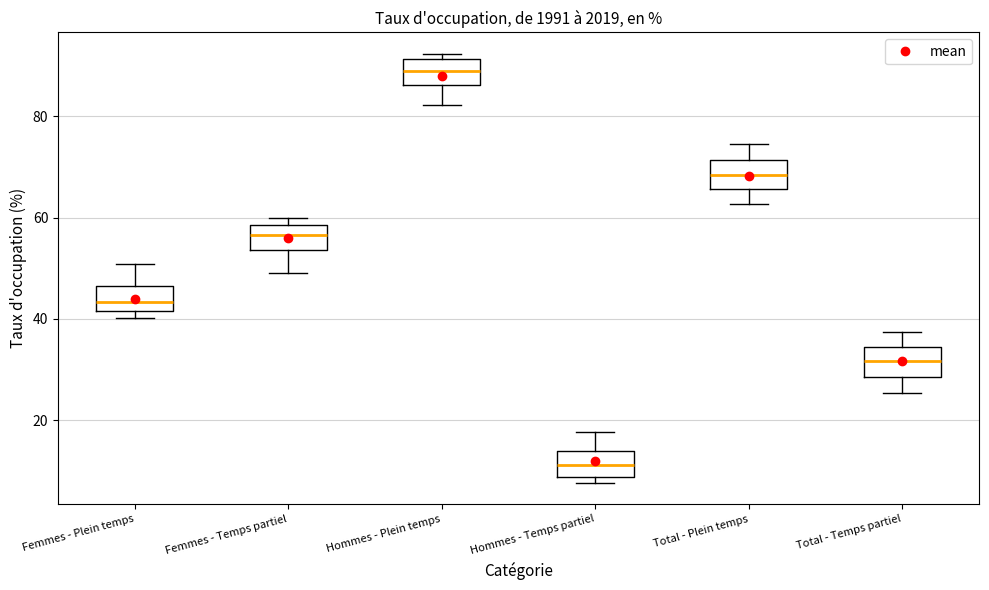

Reading left to right, read every box against the y-axis: the position of its median line, the range the box covers, and the ends of its whiskers. The values are not printed on the chart, so give them approximately, as read against the axis.

Femmes - Plein temps: median 44, box 42 to 46, whiskers 40 to 50
Femmes - Temps partiel: median 56, box 54 to 58, whiskers 50 to 60
Hommes - Plein temps: median 88, box 86 to 92, whiskers 82 to 92 (just above the box's upper edge)
Hommes - Temps partiel: median 12, box 8 to 14, whiskers 8 (just below the box's lower edge) to 18
Total - Plein temps: median 68, box 66 to 72, whiskers 62 to 74
Total - Temps partiel: median 32, box 28 to 34, whiskers 26 to 38